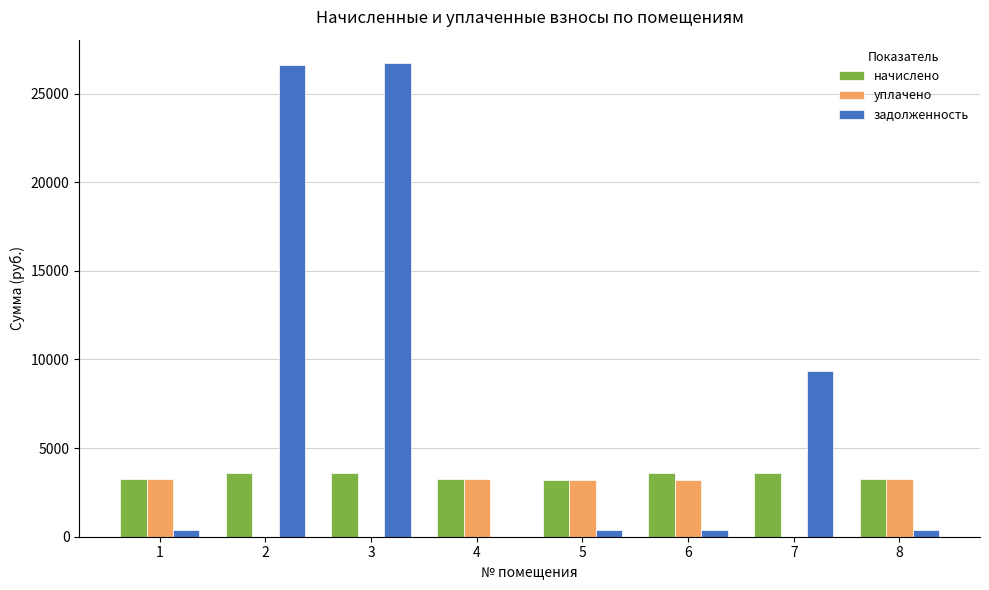

What are all the series names shown in the legend?

начислено, уплачено, задолженность